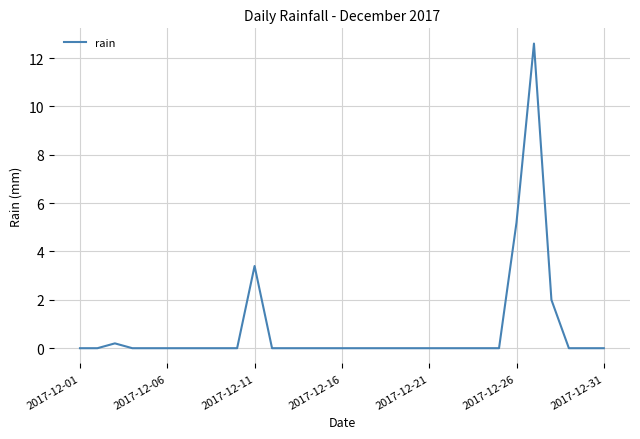

What is the difference between the maximum and minimum values?

12.6